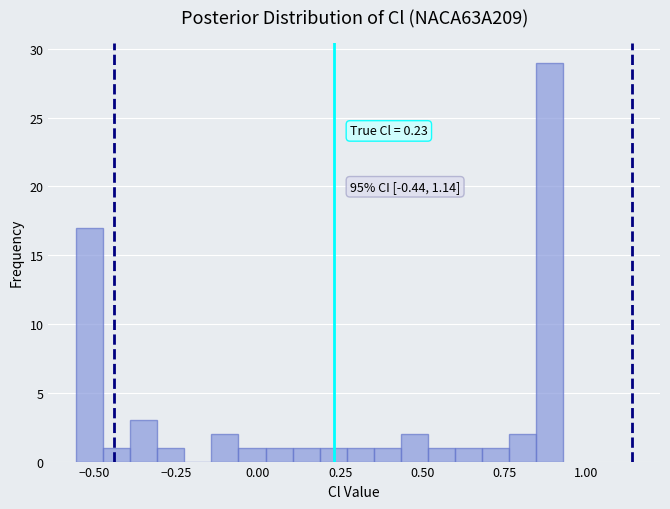

Read against the x-axis, roughly where is the centre of the tallest bar?

0.90